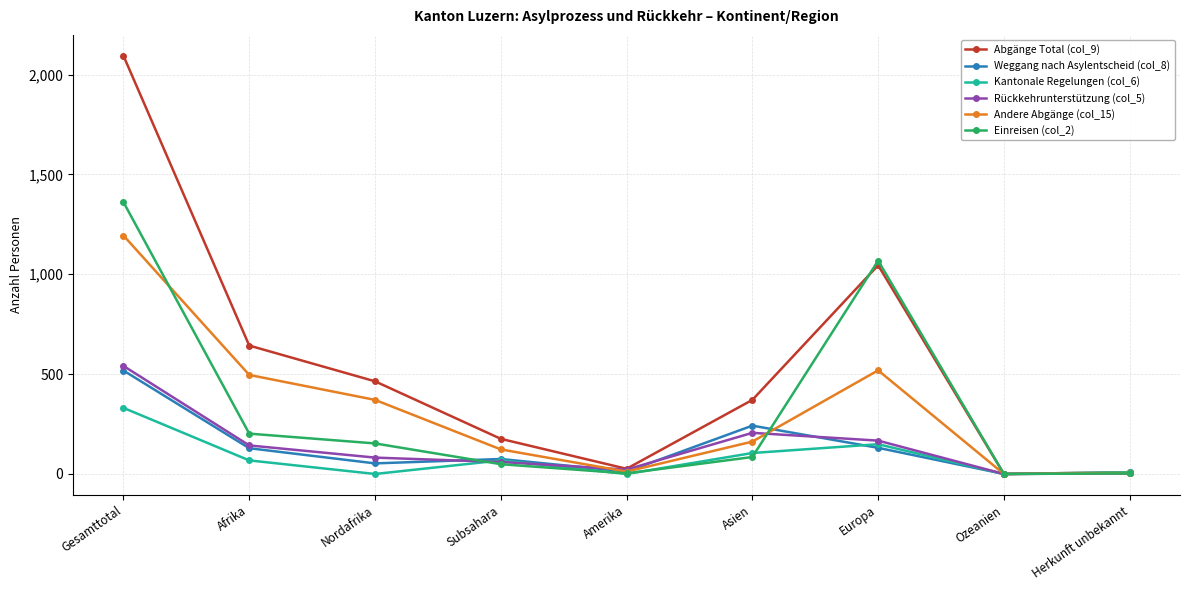

What is the value of the Abgänge Total (col_9) point at the 7th from the left?

1045